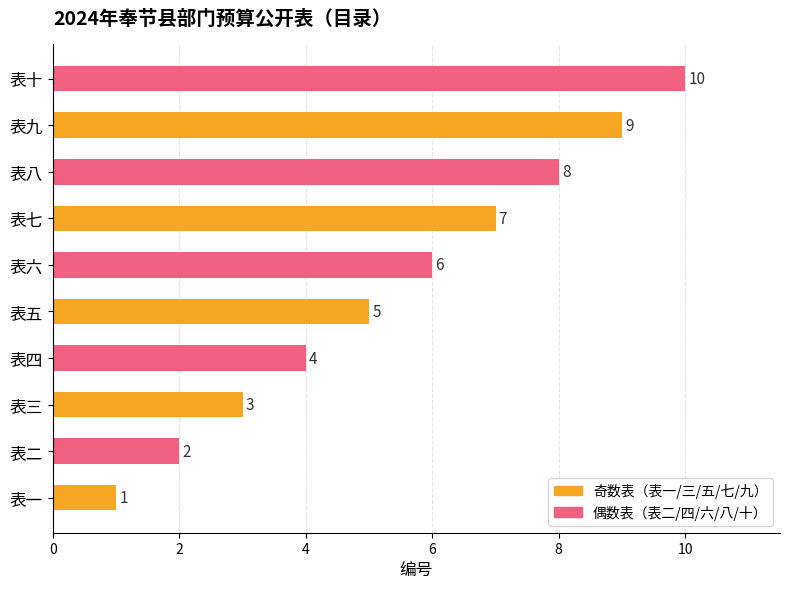

Which has a higher value, 表四 or 表二?

表四